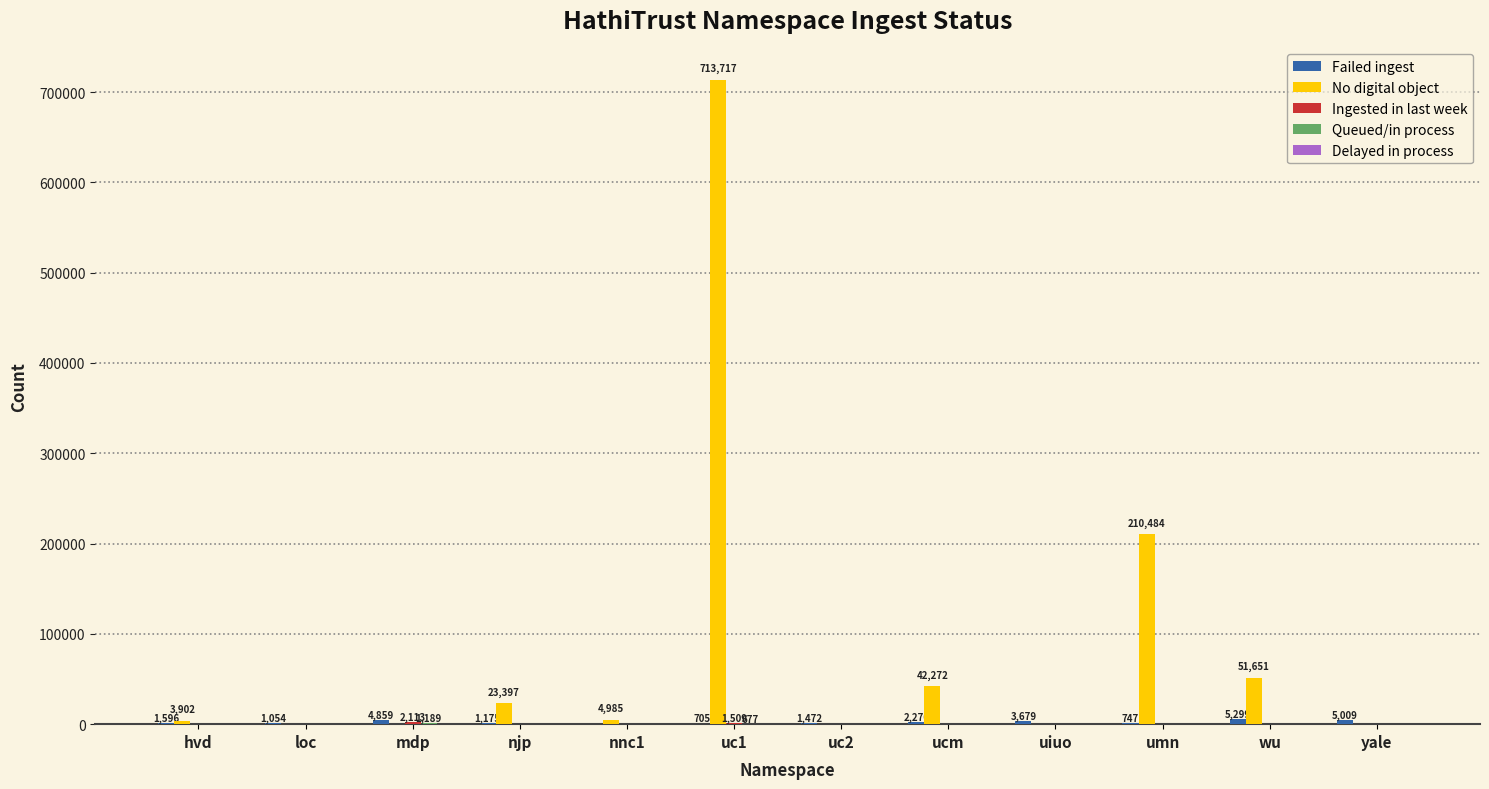

The value of No digital object at uiuo is 3. True or false?

True